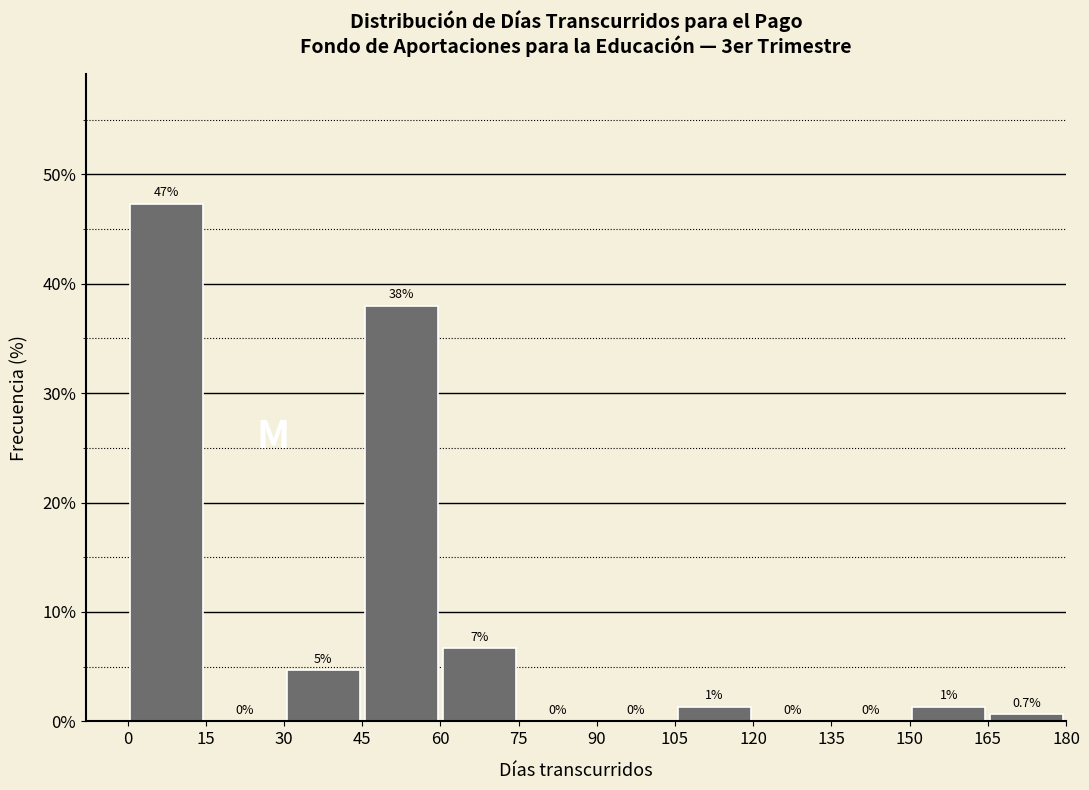

Which range on the x-axis has the tallest bar?

0 to 15